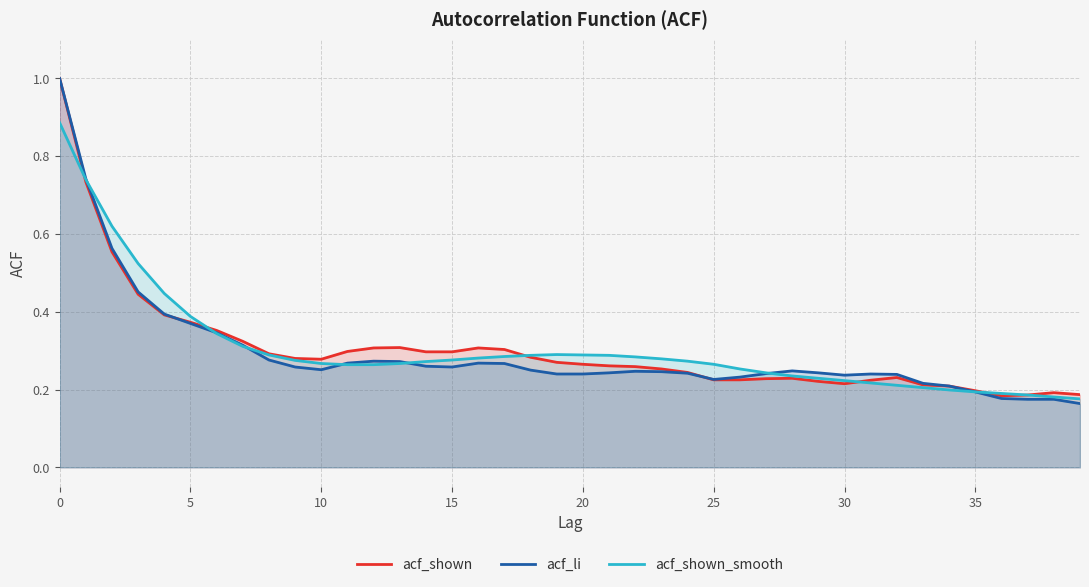

How many lines are shown in the chart?

3